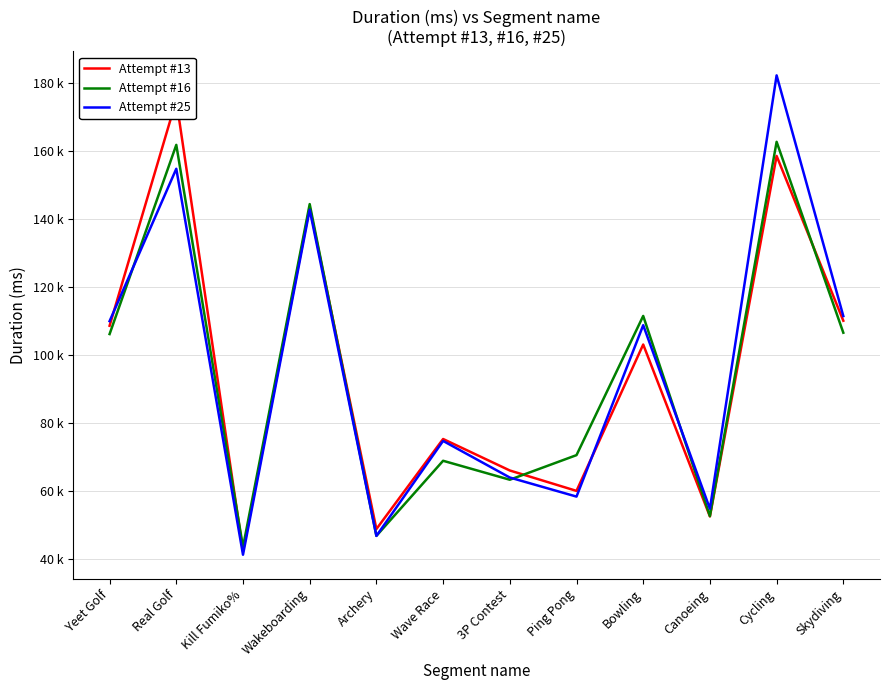

Which category has the lowest value across all series?

Kill Fumiko%